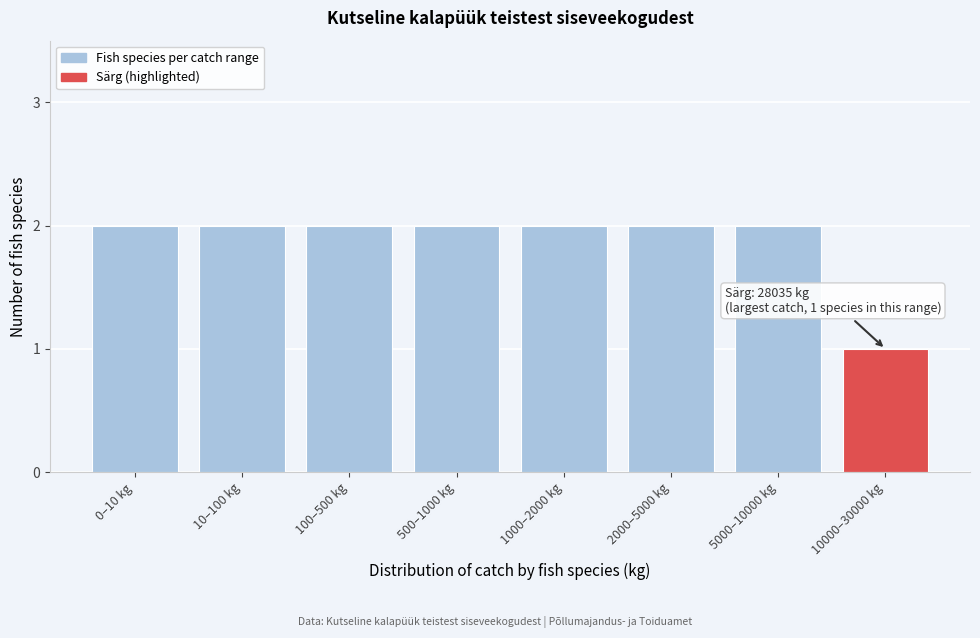

Reading left to right, list all the values displayed in this chart.

0–10 kg=2	10–100 kg=2	100–500 kg=2	500–1000 kg=2	1000–2000 kg=2	2000–5000 kg=2	5000–10000 kg=2	10000–30000 kg=1